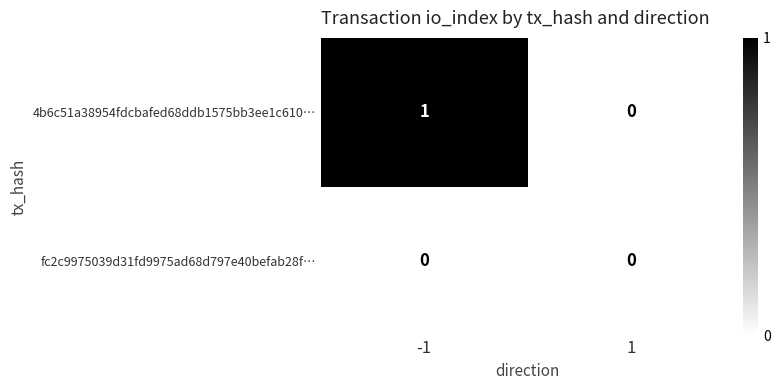

Is the value of 4b6c51a38954fdcbafed68ddb1575bb3ee1c610… at -1 greater than the value of fc2c9975039d31fd9975ad68d797e40befab28f… at 1?

Yes